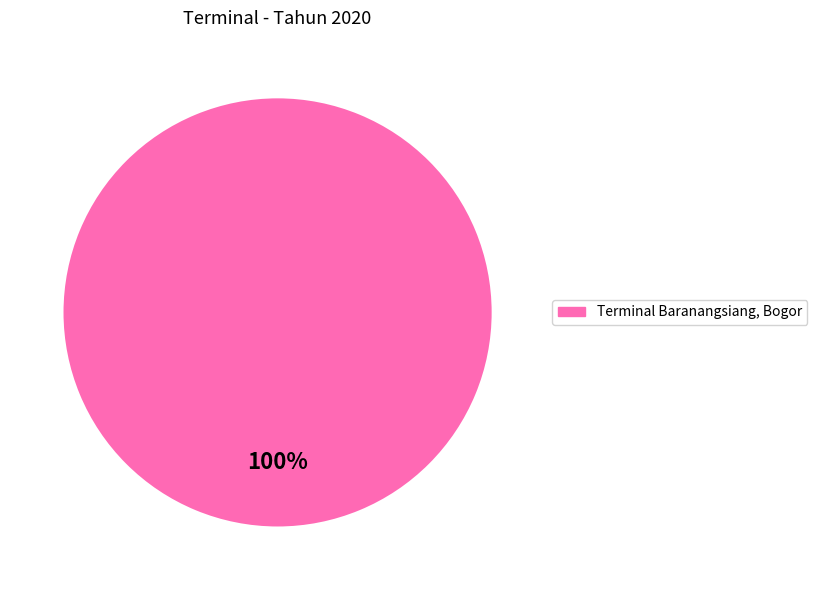

Is there any slice that represents more than half of the pie?

Yes